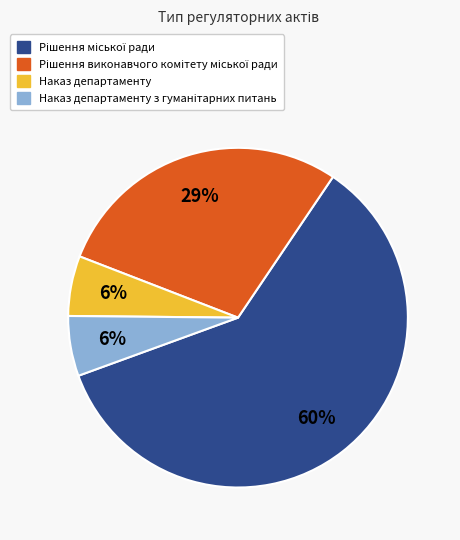

Is there a majority slice in this chart?

Yes